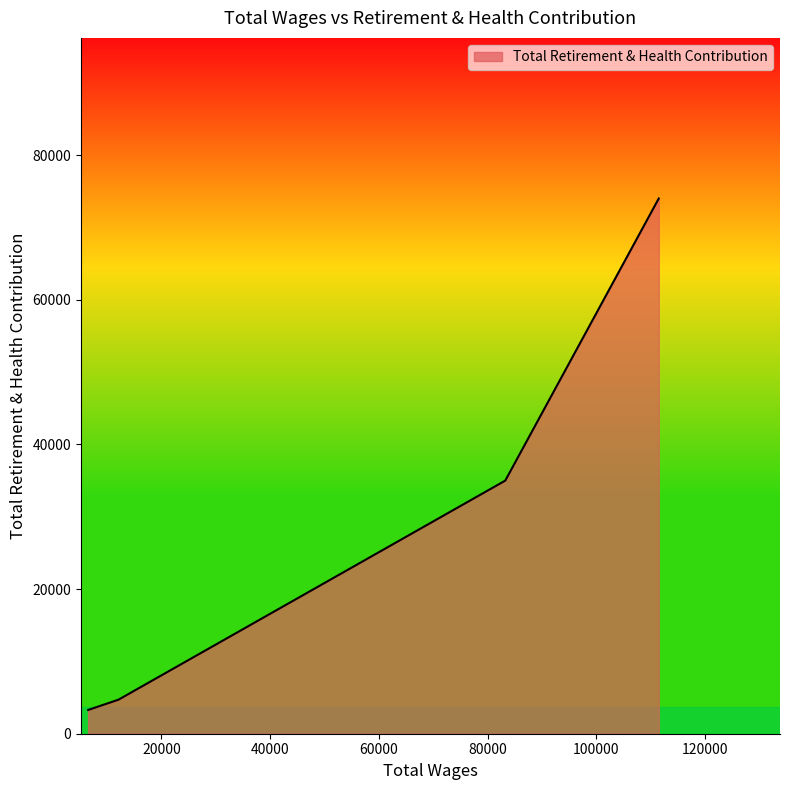

What is the maximum value shown in the chart?

74003